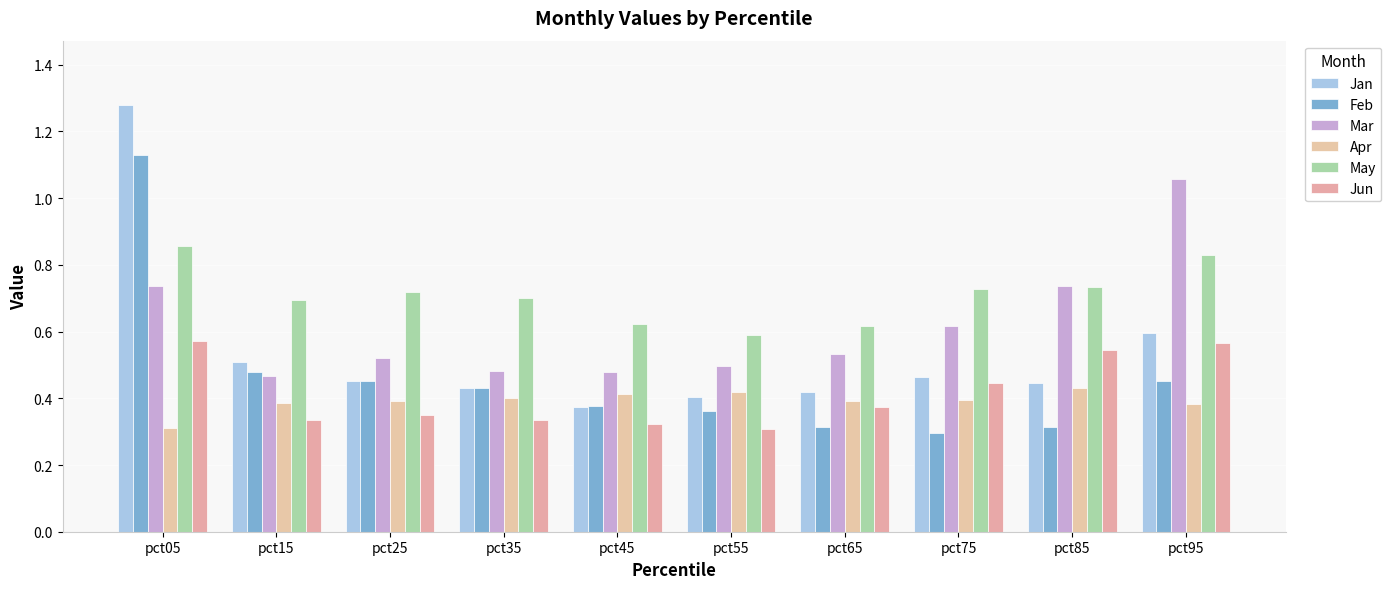

Reading left to right, list all the values displayed in this chart.

Jan: 1.3	0.5	0.5	0.4	0.4	0.4	0.4	0.5	0.4	0.6
Feb: 1.1	0.5	0.5	0.4	0.4	0.4	0.3	0.3	0.3	0.5
Mar: 0.7	0.5	0.5	0.5	0.5	0.5	0.5	0.6	0.7	1.1
Apr: 0.3	0.4	0.4	0.4	0.4	0.4	0.4	0.4	0.4	0.4
May: 0.9	0.7	0.7	0.7	0.6	0.6	0.6	0.7	0.7	0.8
Jun: 0.6	0.3	0.4	0.3	0.3	0.3	0.4	0.4	0.5	0.6